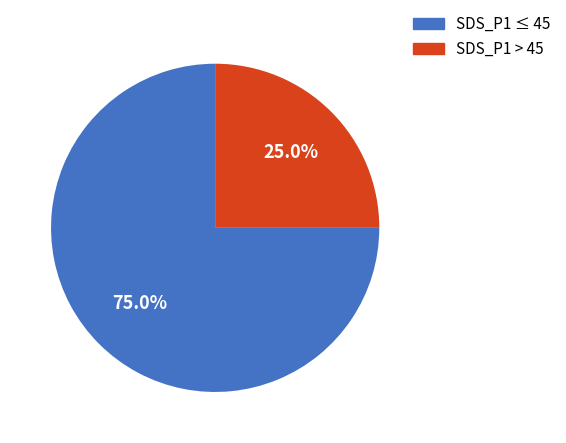

Is the sum of SDS_P1 > 45 and SDS_P1 ≤ 45 greater than half?

Yes